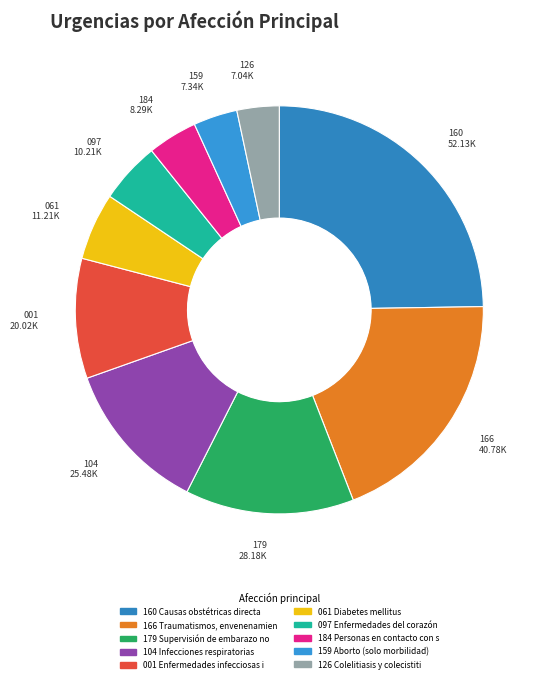

Count the number of slices in the pie.

10